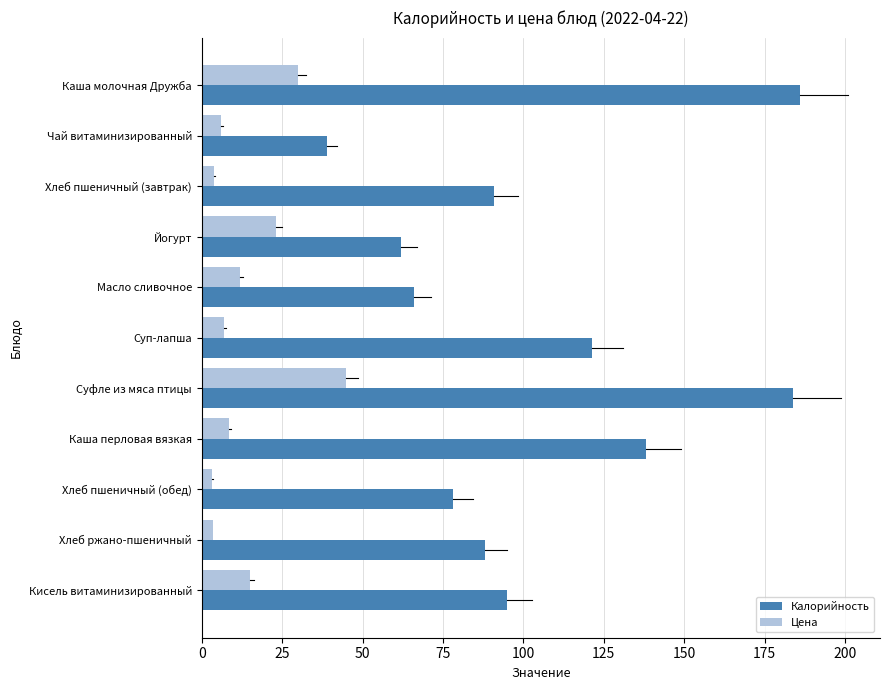

Is it true that Цена equals 14.6 at Йогурт?

False